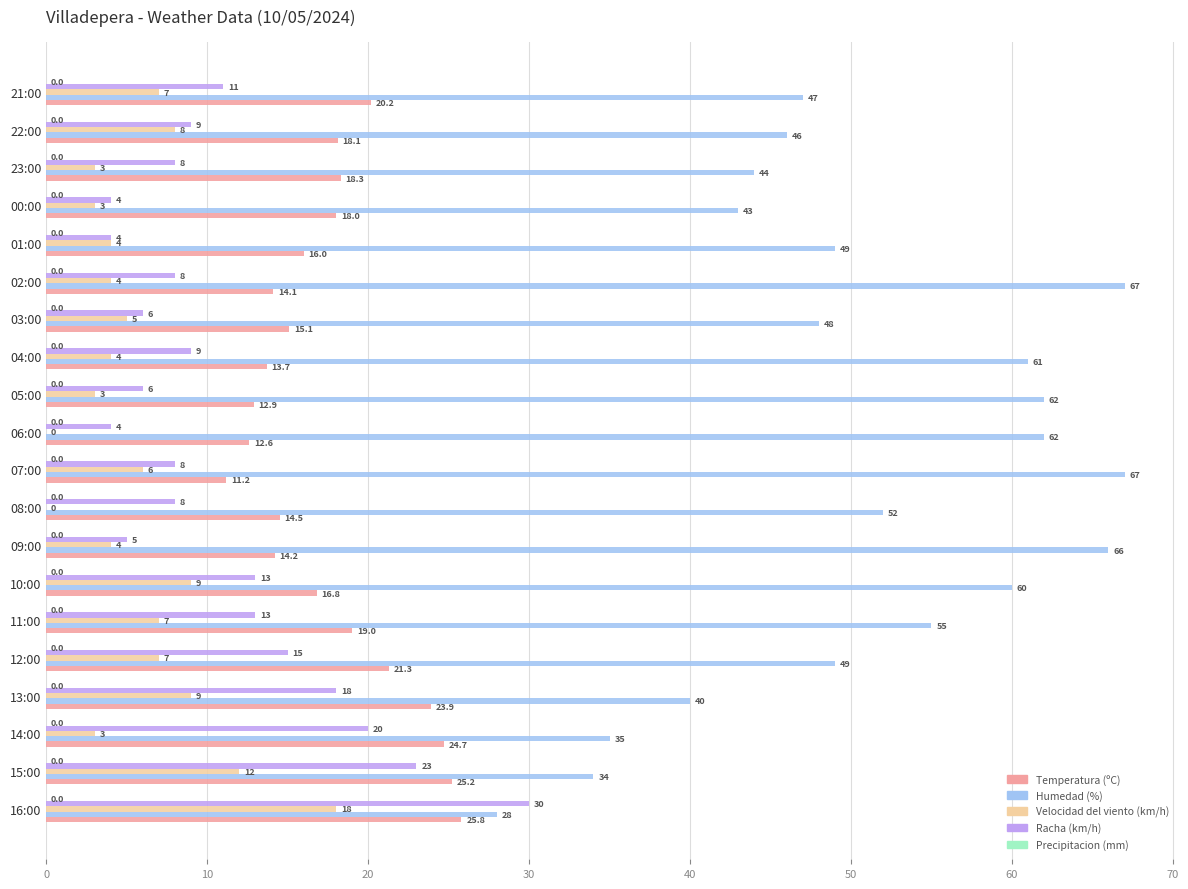

The Velocidad del viento (km/h) series shows 4.0 at 04:00. True or false?

True